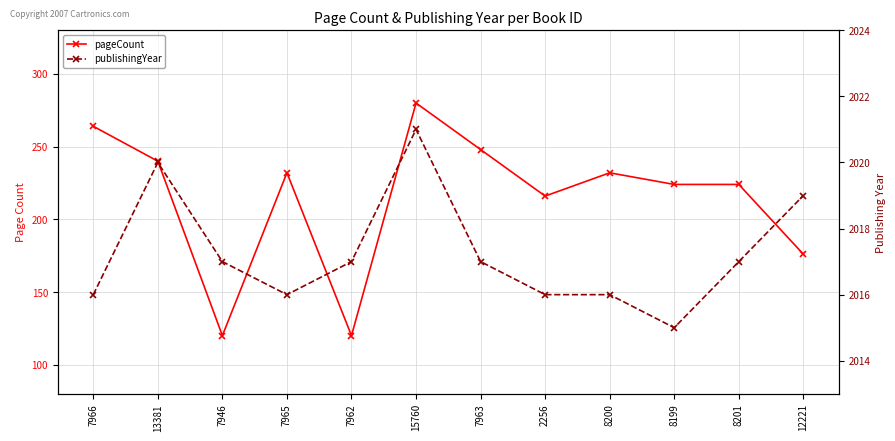

What is the difference between the maximum and minimum values in the pageCount series?

160